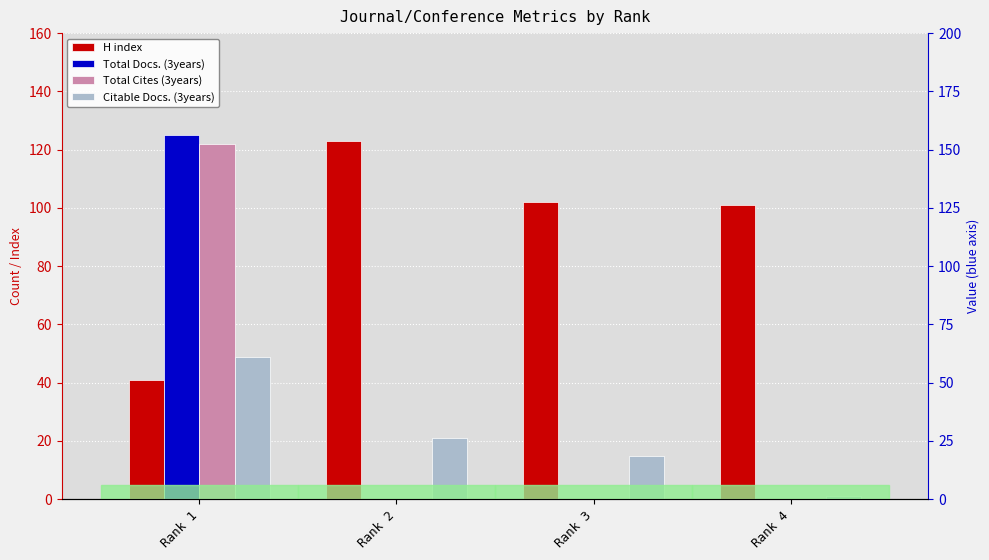

Which series changed the most between Rank 2 and Rank 4?

H index